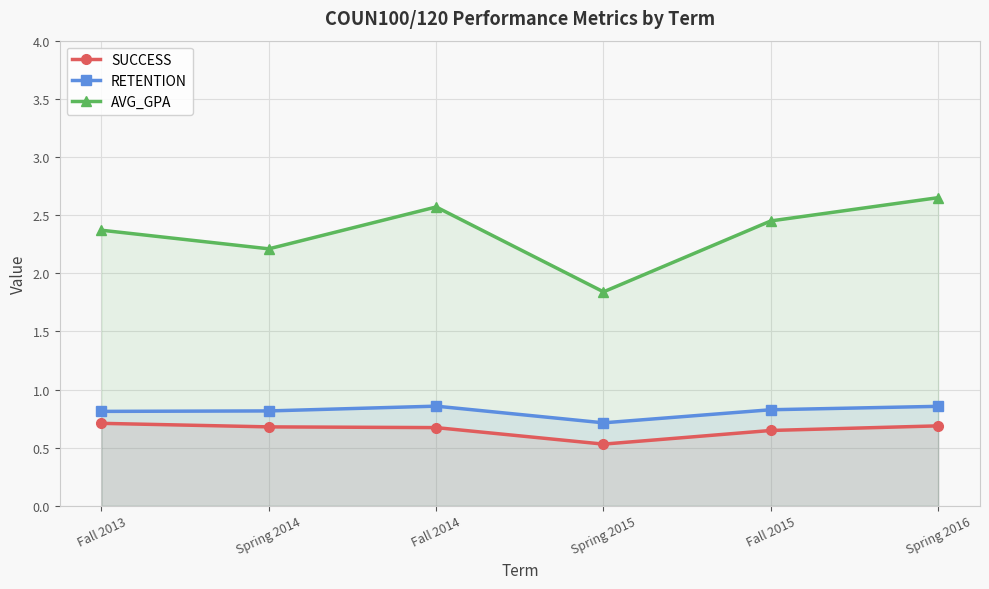

Read the SUCCESS value at Spring 2015.

0.5